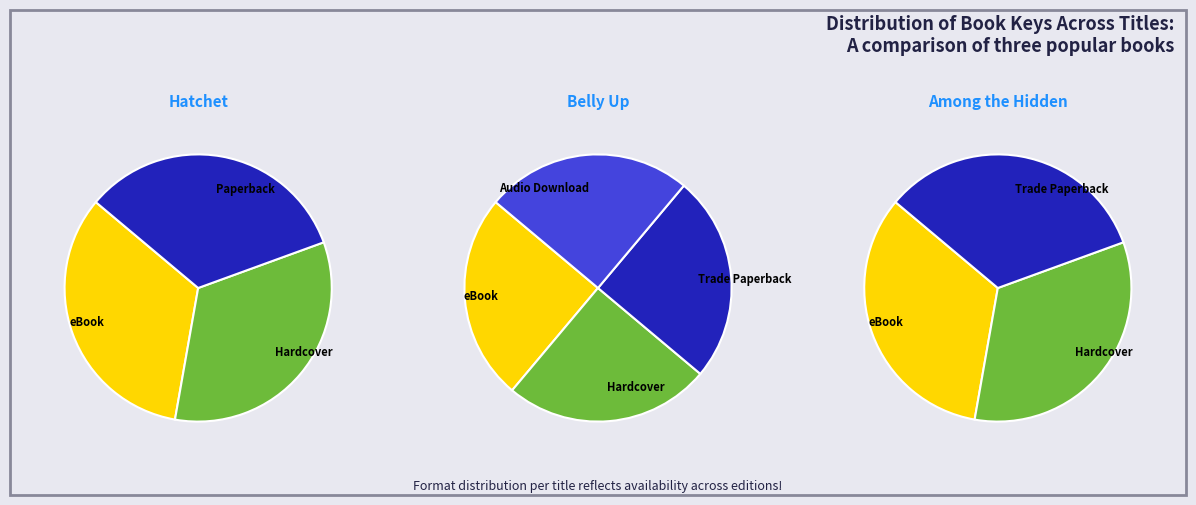

Rank the categories by value from highest to lowest.

Belly Up, Among the Hidden, Hatchet